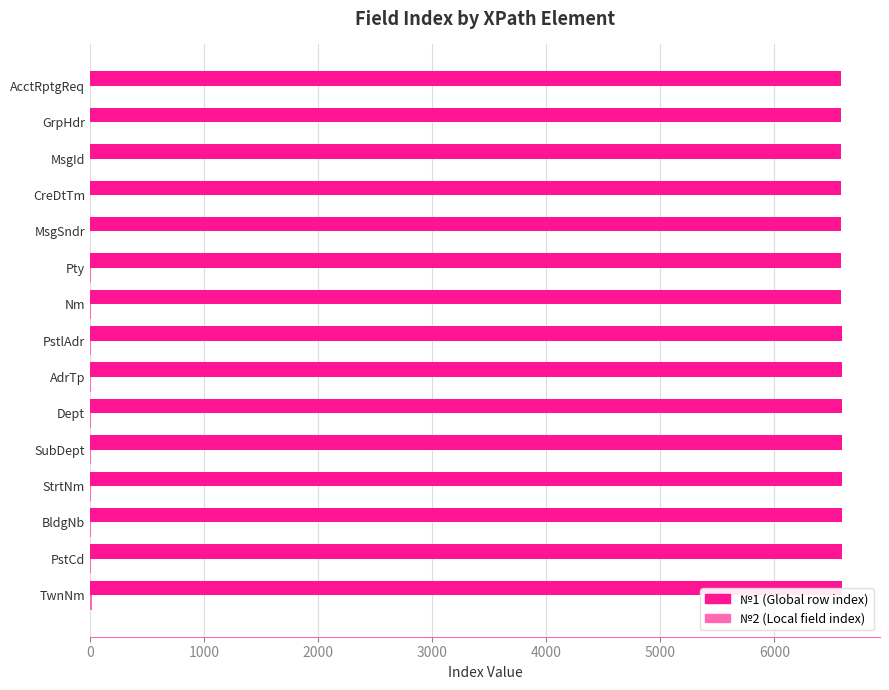

What is the greatest value displayed?

6596